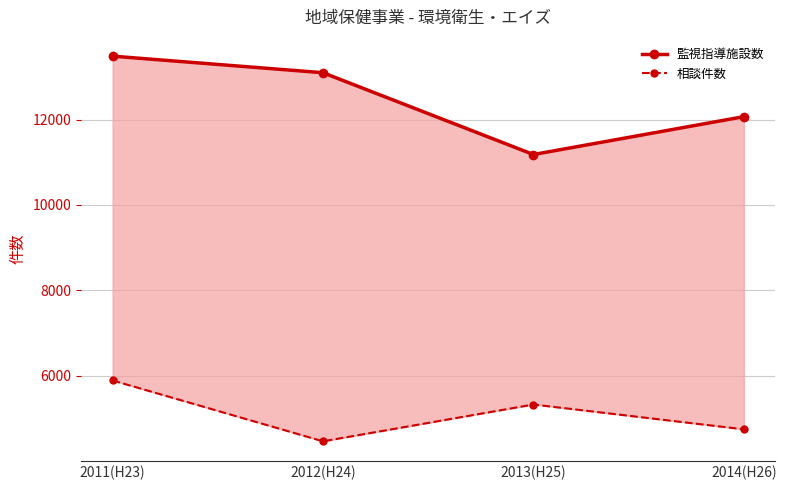

At which category does the chart reach its peak across all series?

2011(H23)